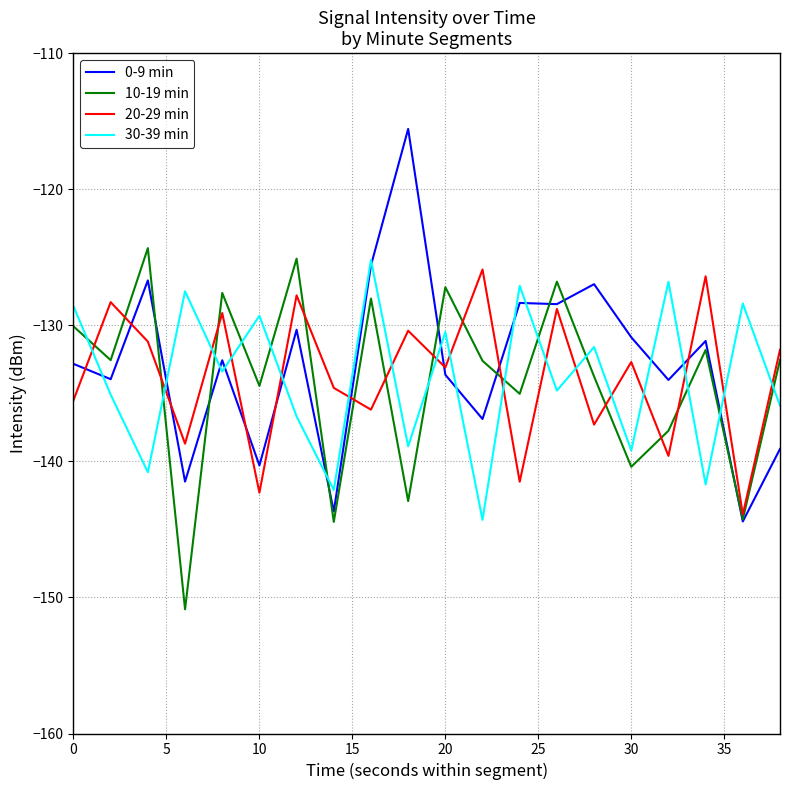

What is the smallest value displayed?

-150.9